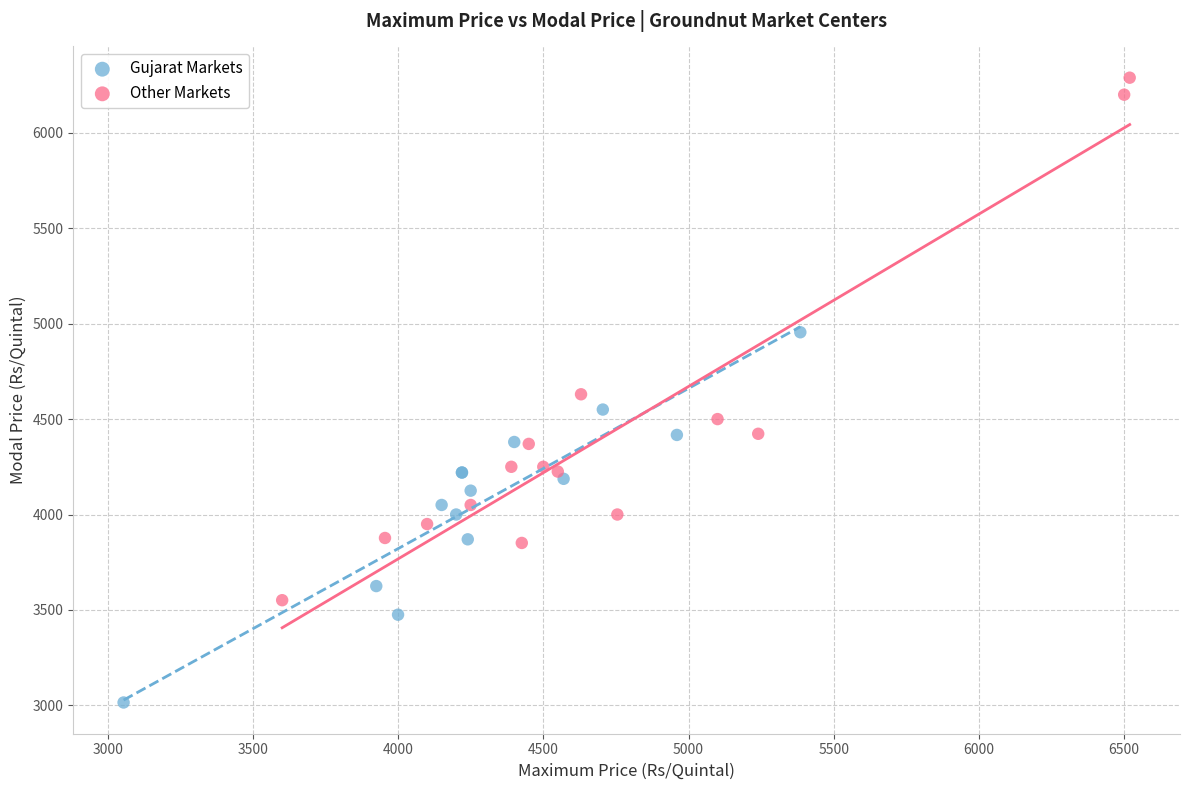

What are all the series names shown in the legend?

Gujarat Markets, Other Markets